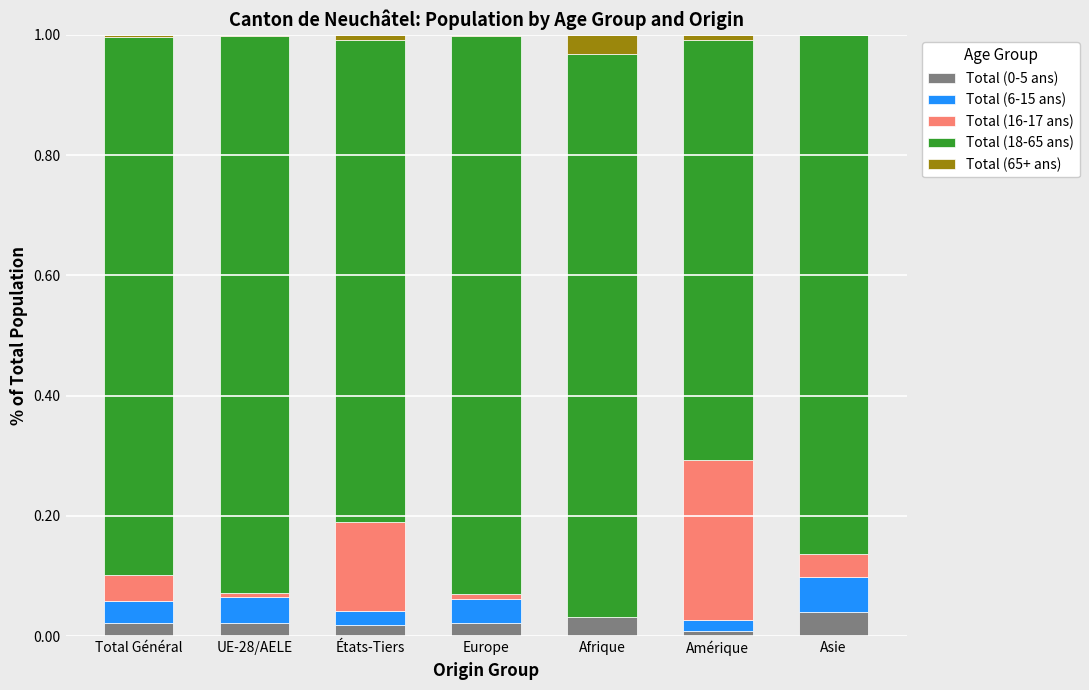

What is the total value across all series at Afrique?

1.0